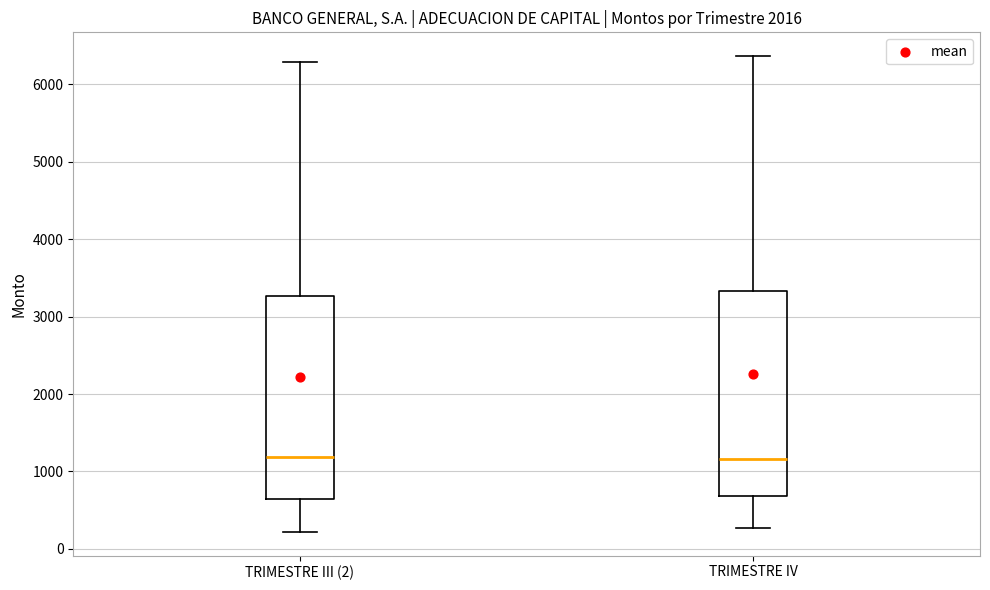

Reading left to right, read every box against the y-axis: the position of its median line, the range the box covers, and the ends of its whiskers. The values are not printed on the chart, so give them approximately, as read against the axis.

TRIMESTRE III (2): median 1200, box 600 to 3300, whiskers 200 to 6300
TRIMESTRE IV: median 1200, box 700 to 3300, whiskers 300 to 6400